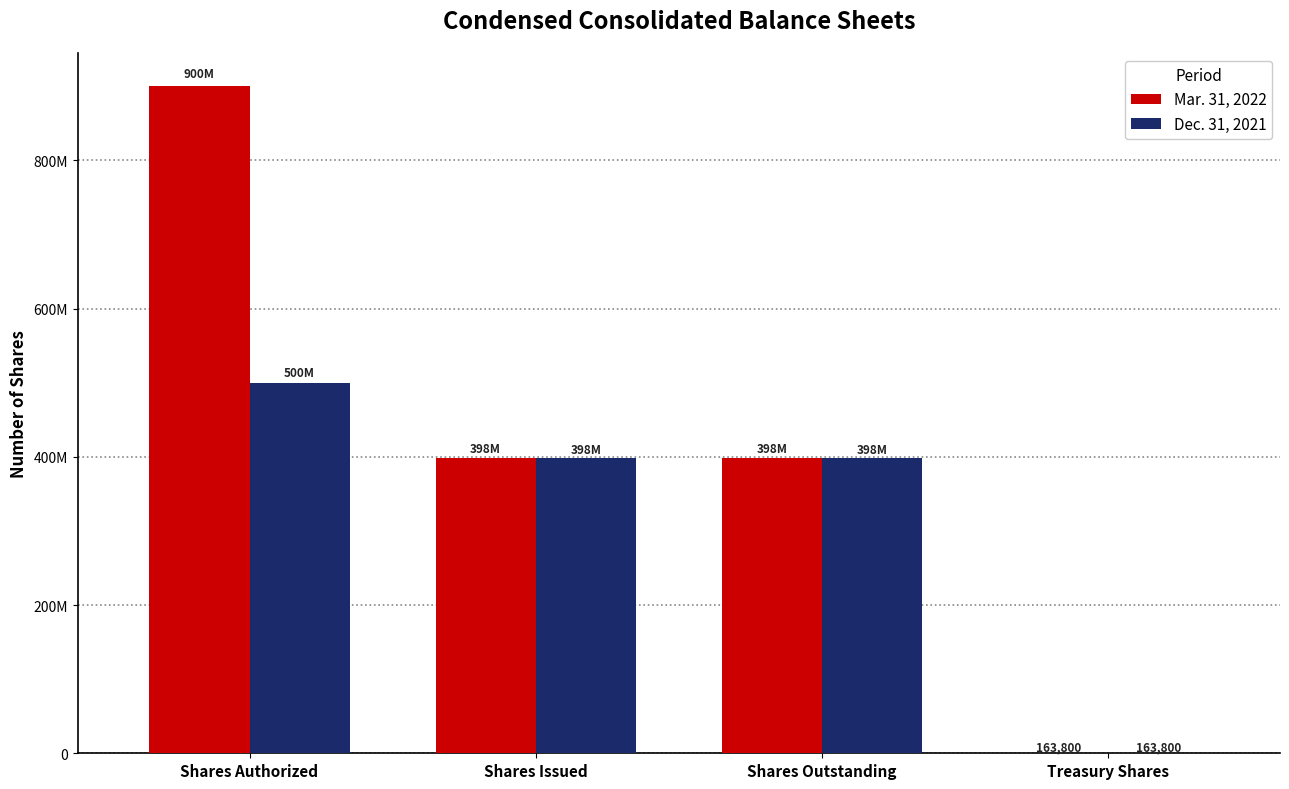

What position from the left is Shares Outstanding?

3